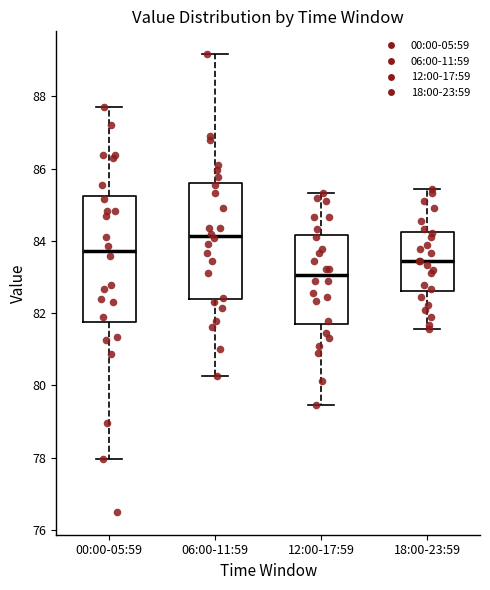

Reading left to right, transcribe this box plot: for each box, give where its median line is, the range the box spans, and where its two whiskers end, as read against the y-axis. The values are not printed on the chart, so give them approximately, as read against the axis.

00:00-05:59: median 83.8, box 81.8 to 85.2, whiskers 78.0 to 87.8
06:00-11:59: median 84.2, box 82.4 to 85.6, whiskers 80.2 to 89.2
12:00-17:59: median 83.0, box 81.6 to 84.2, whiskers 79.4 to 85.4
18:00-23:59: median 83.4, box 82.6 to 84.2, whiskers 81.6 to 85.4